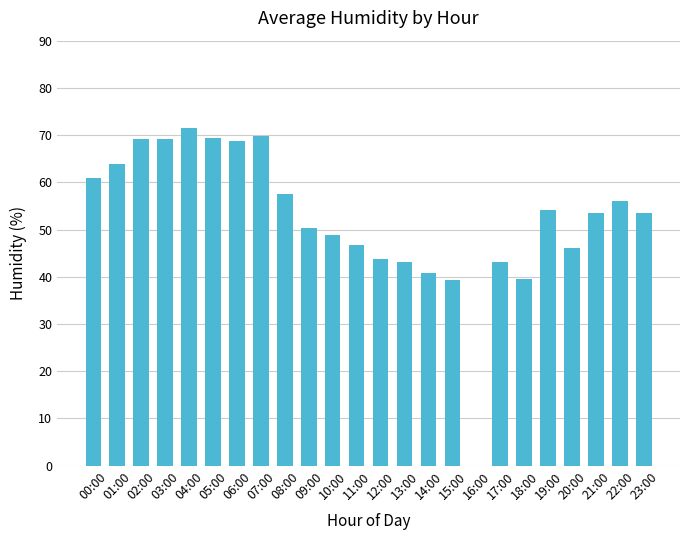

True or false: the data shows 35.5 at 21:00.

False